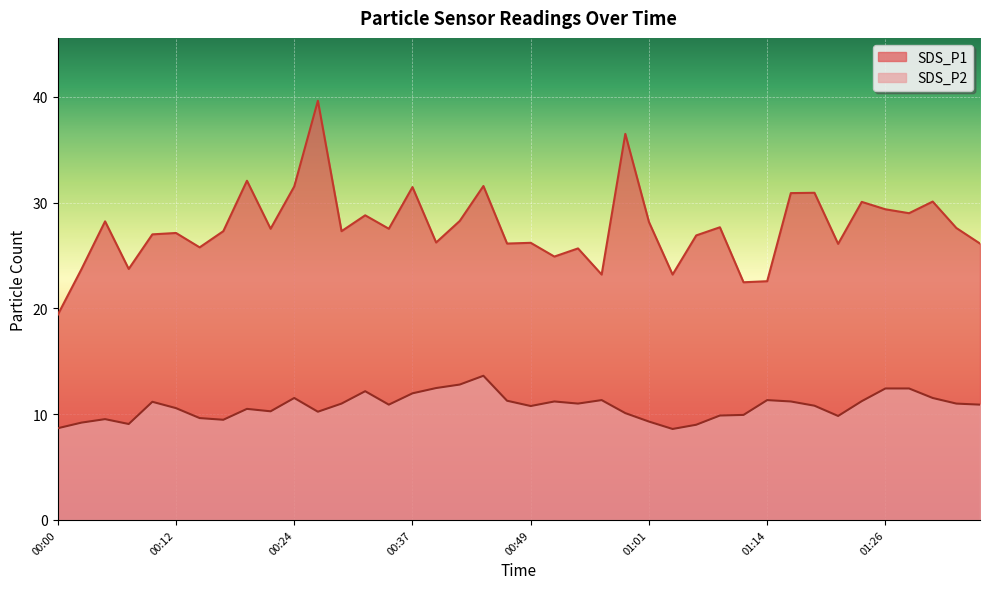

What is the difference between the second highest and second lowest values in the SDS_P1 series?

14.0